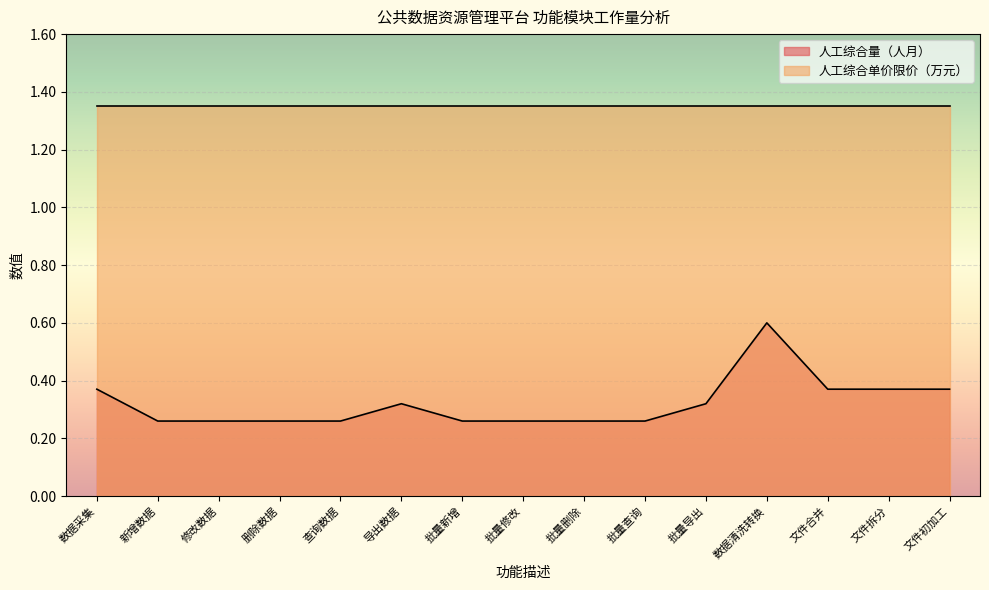

The value at 批量删除 is 0.3. True or false?

False